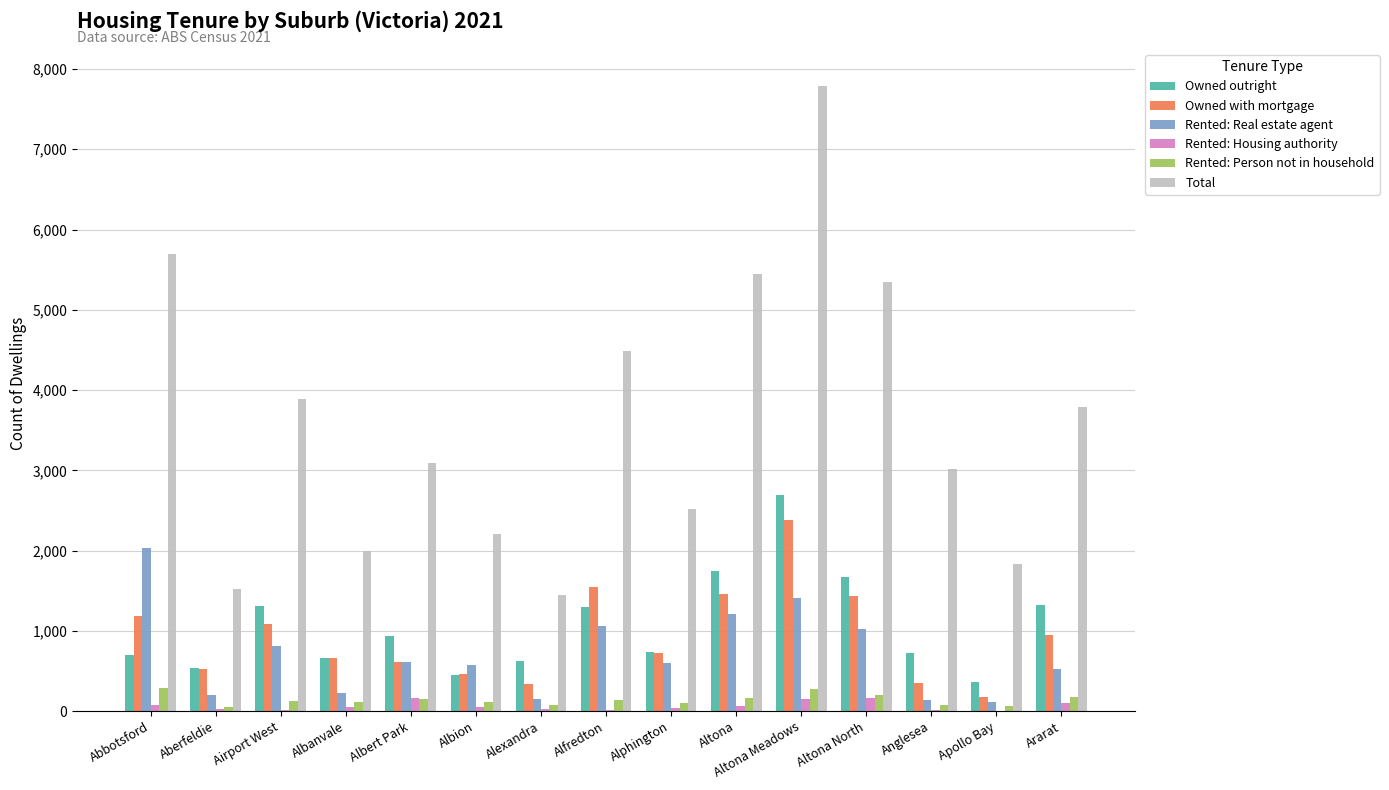

What is the greatest value displayed?

7783